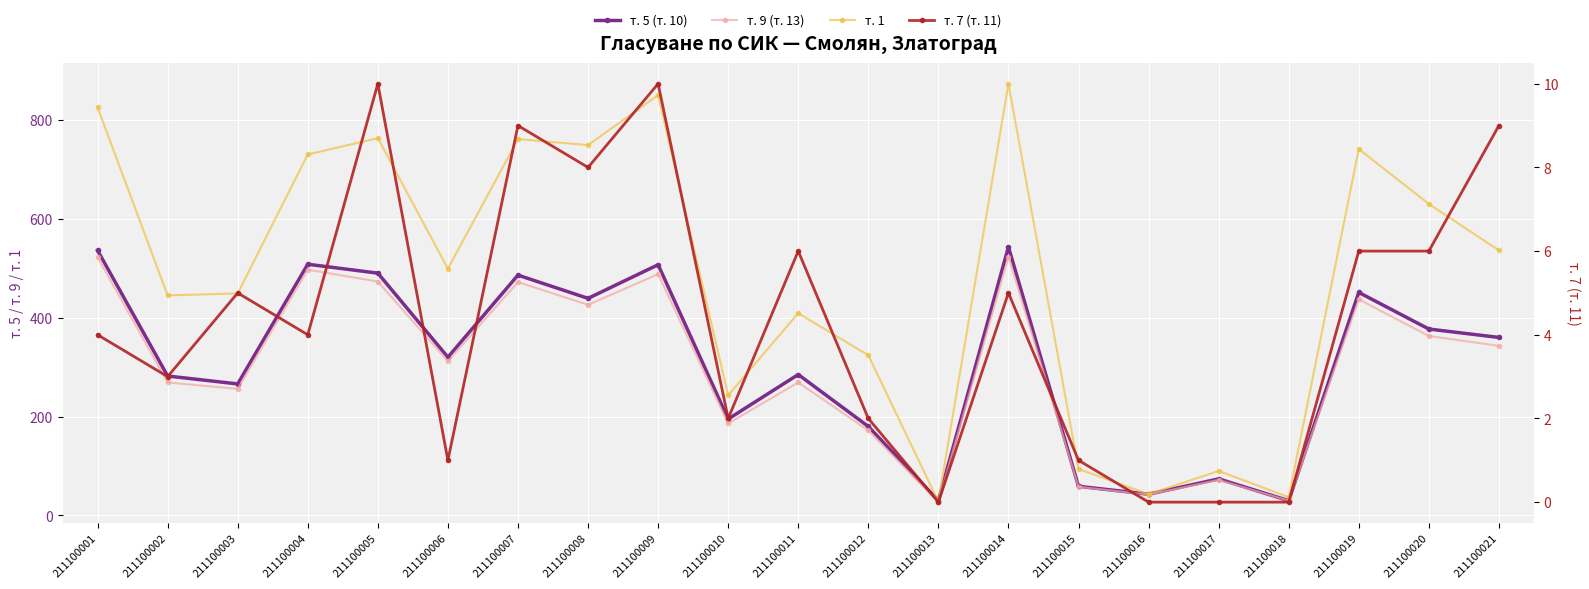

What is the total value across all series at 211100019?

1635